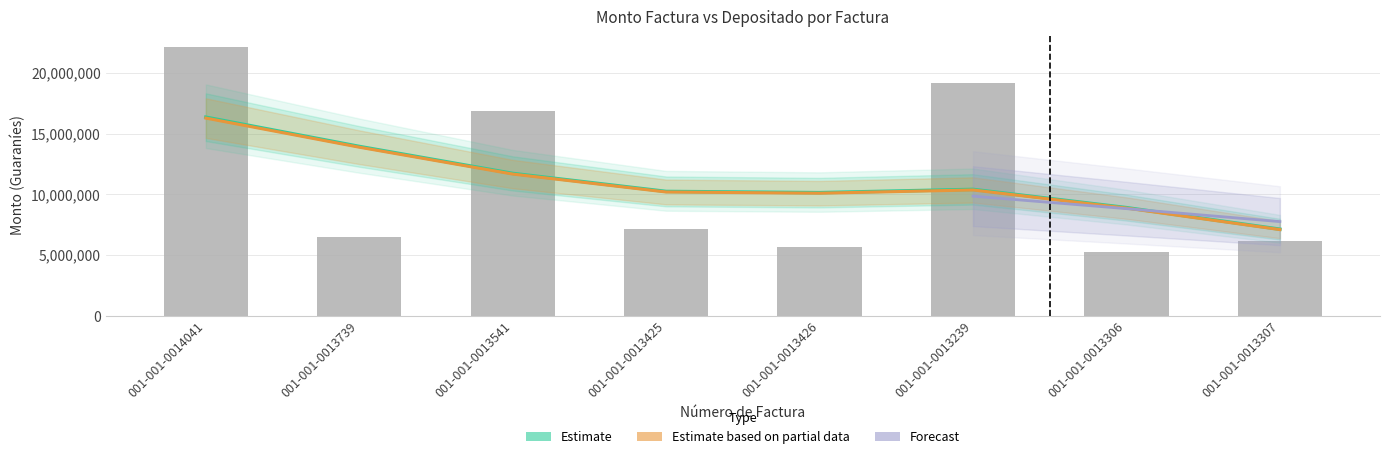

What is the greatest value displayed?

22102640